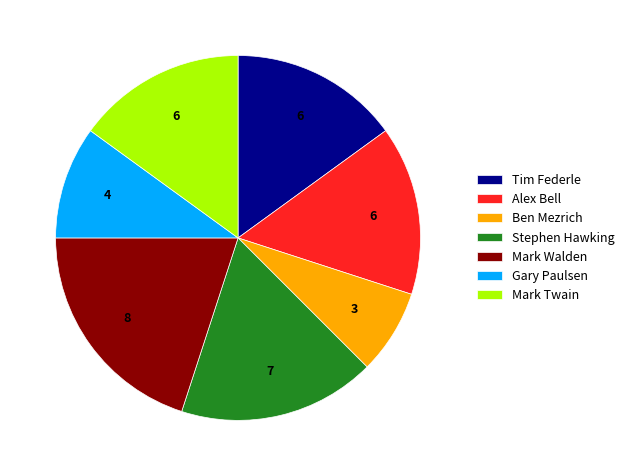

Which slice is the smallest?

Ben Mezrich